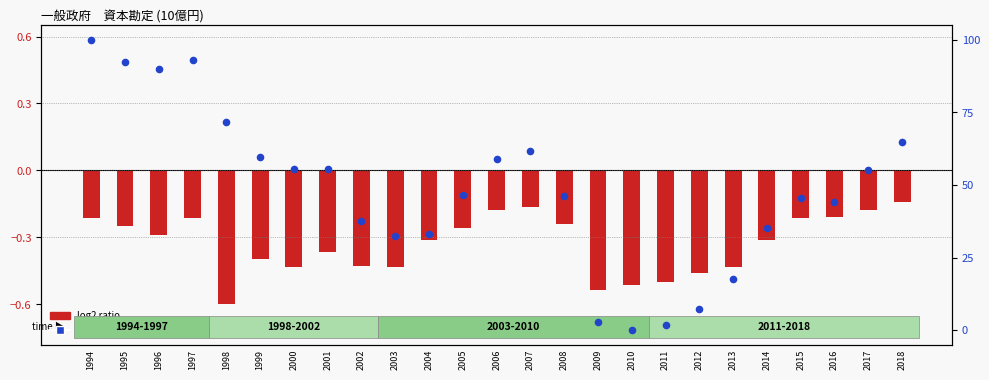

Which series contains the highest Y value?

percentile rank within the sample